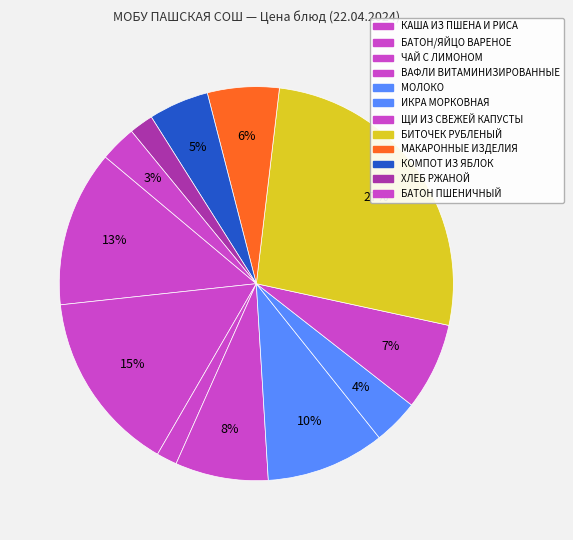

Is there any slice that represents more than half of the pie?

No